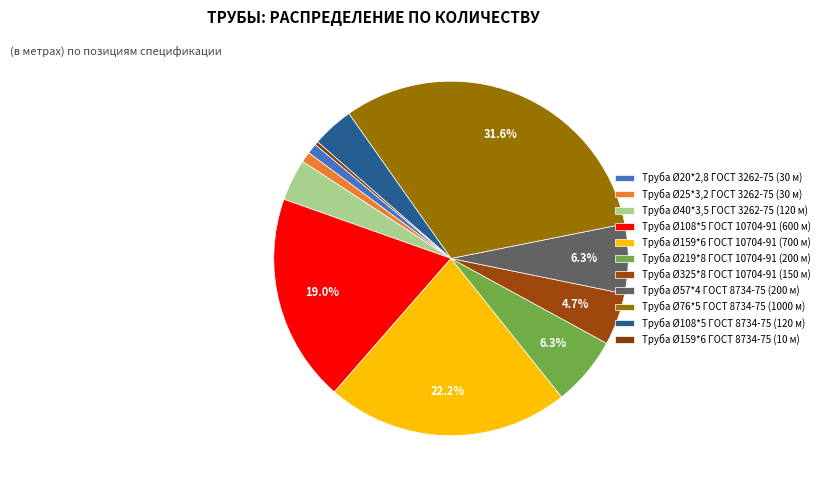

To the nearest percent, what percentage of the pie is Труба Ø108*5 ГОСТ 8734-75?

4%